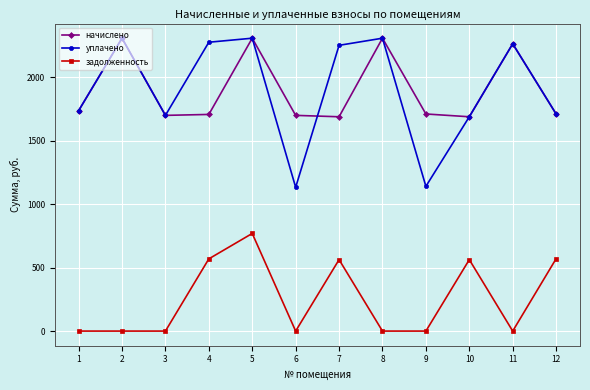

True or false: задолженность and уплачено intersect in this chart.

False